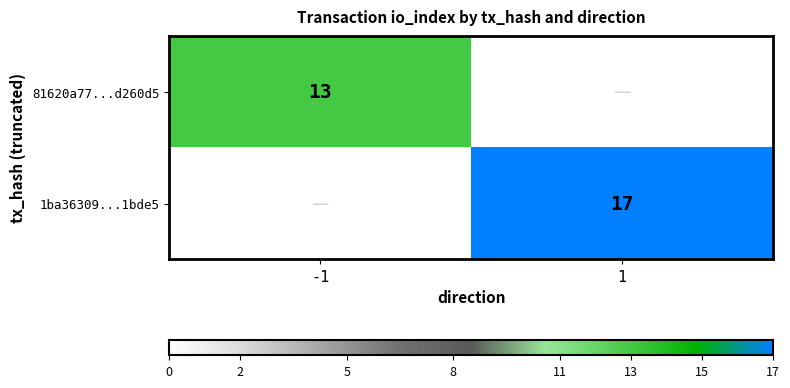

Is it true that 1ba36309...1bde5 equals 17 at 1?

True